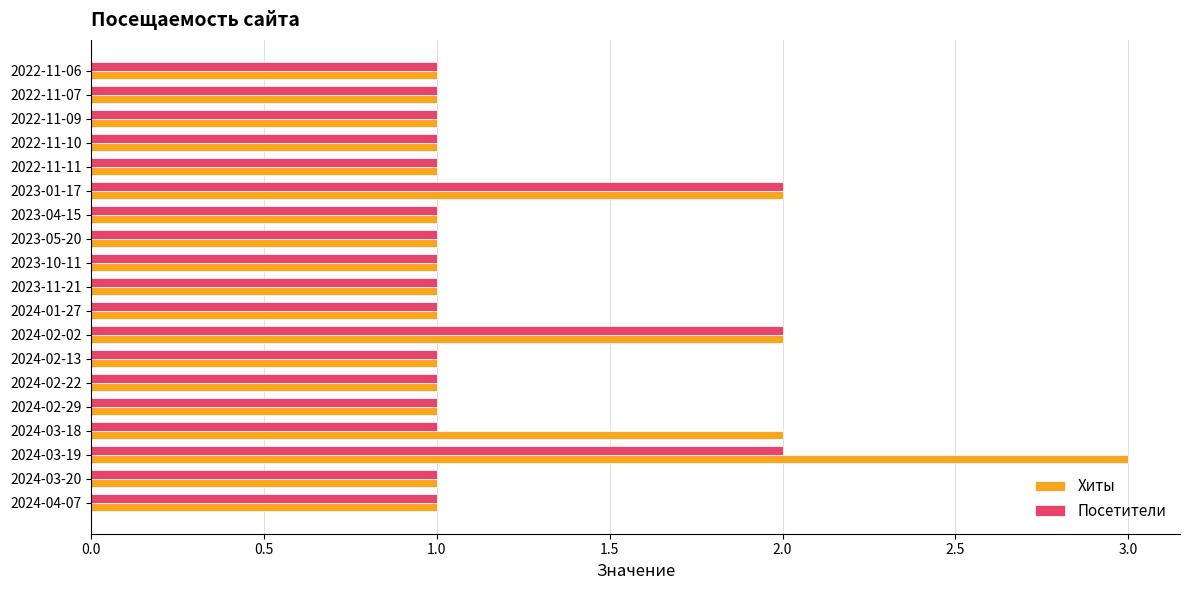

Which series has the largest range (max minus min)?

Хиты